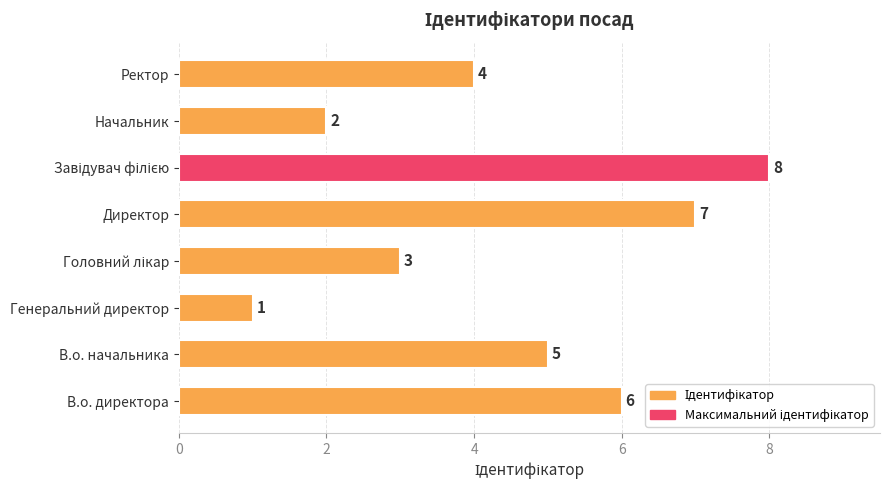

Does the chart contain stacked bars?

No